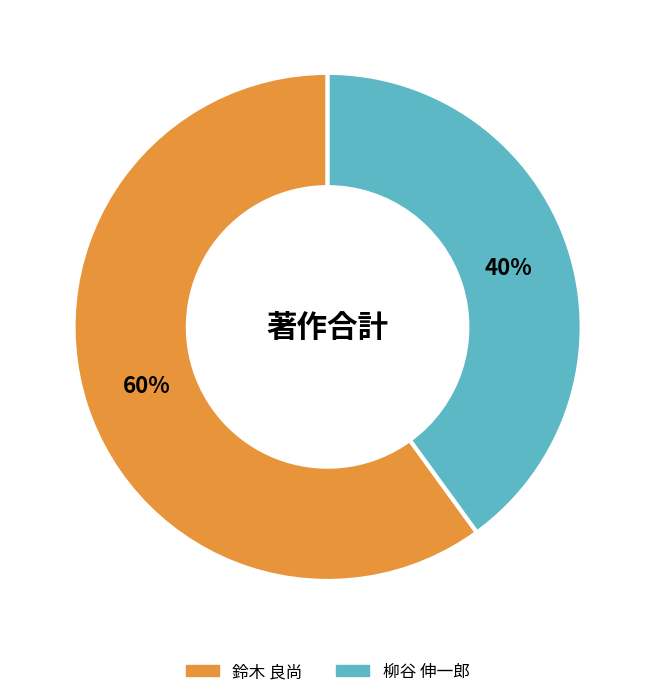

To the nearest percent, what is the difference between the largest and smallest slice percentages?

20%